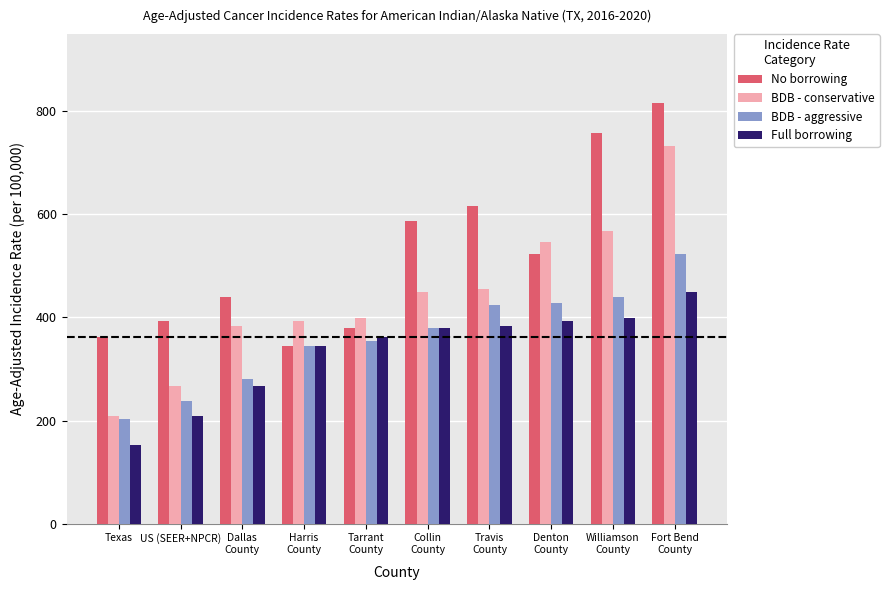

Read the BDB - aggressive value at Collin
County.

379.0